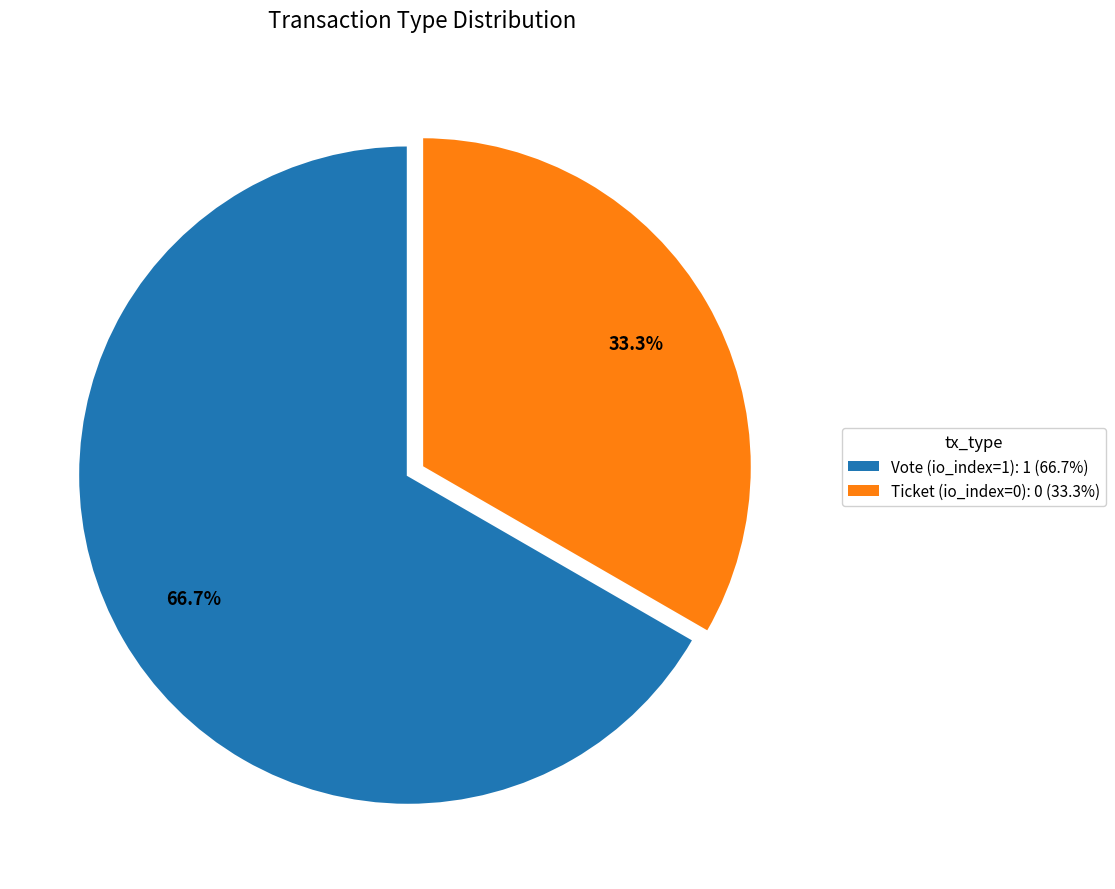

To the nearest percent, what percentage of the pie is Vote?

67%